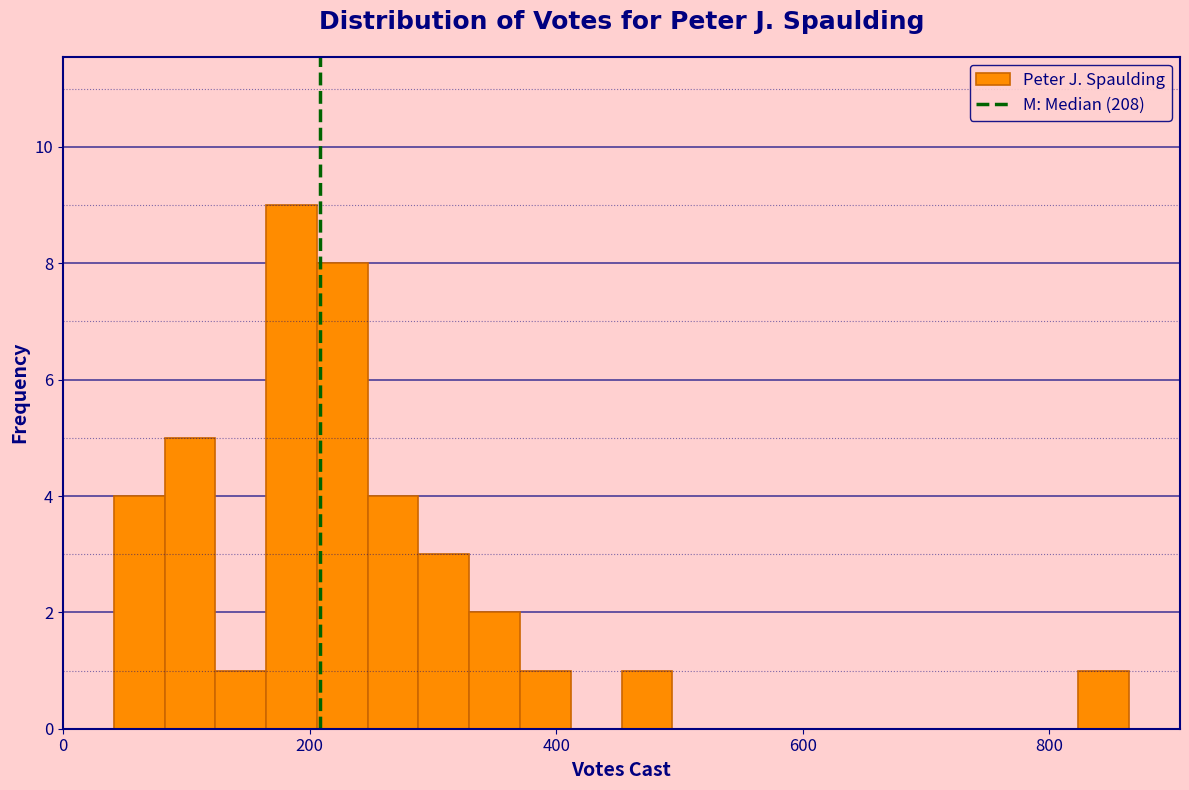

Read against the x-axis, roughly where is the centre of the tallest bar?

180